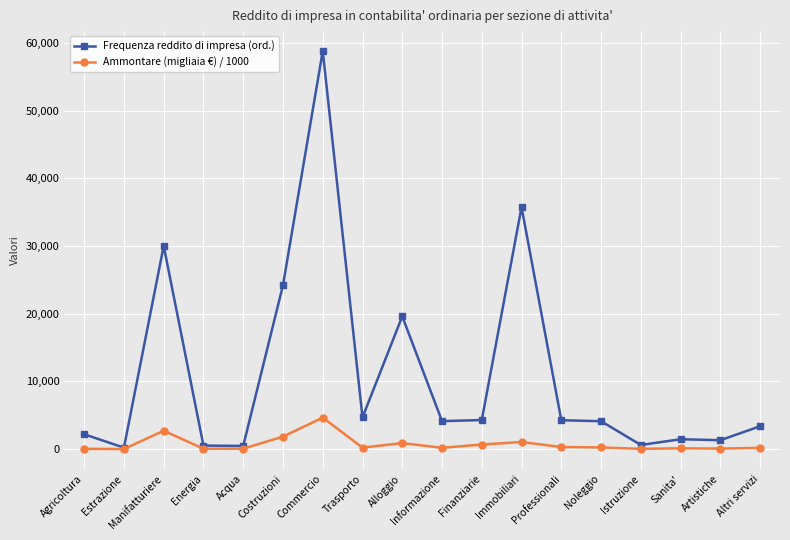

Which series has the widest spread of values?

Frequenza reddito di impresa (ord.)